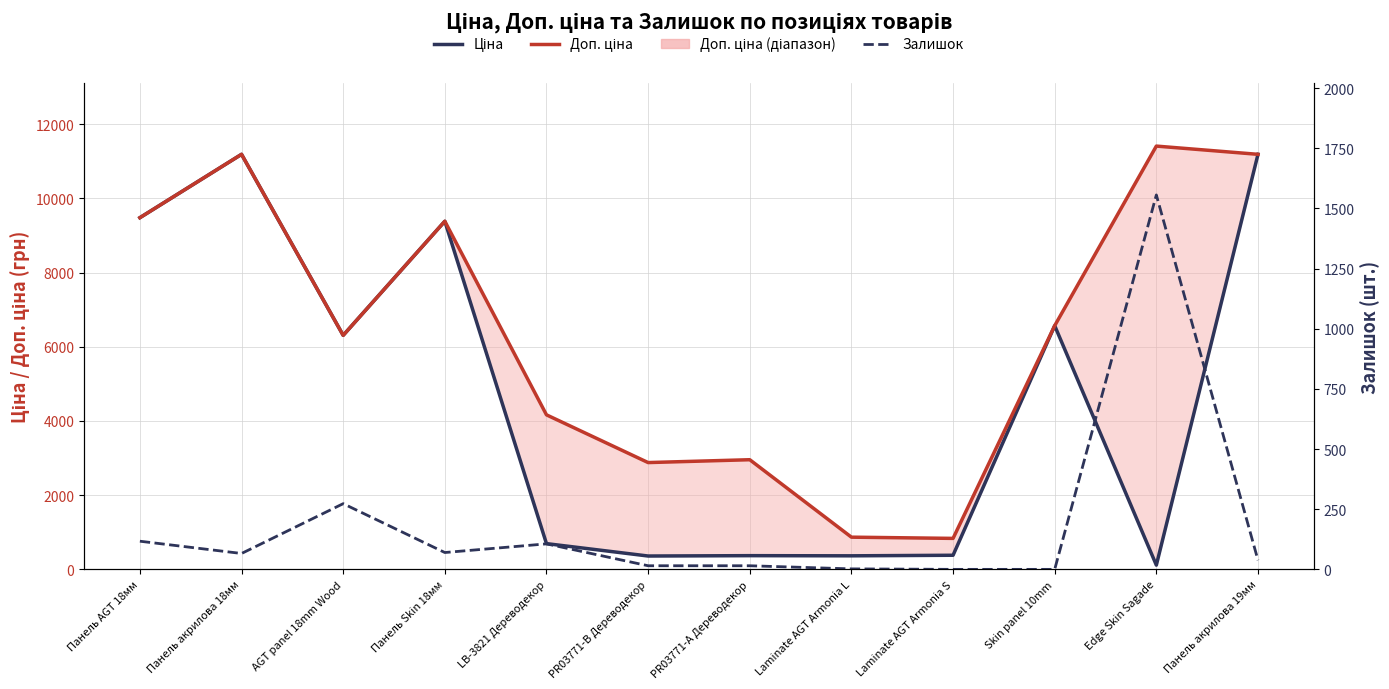

Reading left to right, list all the values displayed in this chart.

Ціна: Панель AGT 18мм=9480.1	Панель акрилова 18мм=11188.2	AGT panel 18mm Wood=6308.8	Панель Skin 18мм=9384.0	LB-3821 Дереводекор=694.3	PR03771-B Дереводекор=359.9	PR03771-А Дереводекор=369.5	Laminate AGT Armonia L=365.2	Laminate AGT Armonia S=380.4	Skin panel 10mm=6568.8	Edge Skin Sagade=114.1	Панель акрилова 19мм=11188.2
Доп. ціна: Панель AGT 18мм=9480.1	Панель акрилова 18мм=11188.2	AGT panel 18mm Wood=6308.8	Панель Skin 18мм=9384.0	LB-3821 Дереводекор=4165.6	PR03771-B Дереводекор=2878.8	PR03771-А Дереводекор=2955.8	Laminate AGT Armonia L=868.0	Laminate AGT Armonia S=835.0	Skin panel 10mm=6568.8	Edge Skin Sagade=11410.0	Панель акрилова 19мм=11188.2
Залишок: Панель AGT 18мм=117.0	Панель акрилова 18мм=66.0	AGT panel 18mm Wood=273.0	Панель Skin 18мм=70.0	LB-3821 Дереводекор=106.0	PR03771-B Дереводекор=15.0	PR03771-А Дереводекор=15.0	Laminate AGT Armonia L=2.0	Laminate AGT Armonia S=0.0	Skin panel 10mm=0.0	Edge Skin Sagade=1556.0	Панель акрилова 19мм=38.0